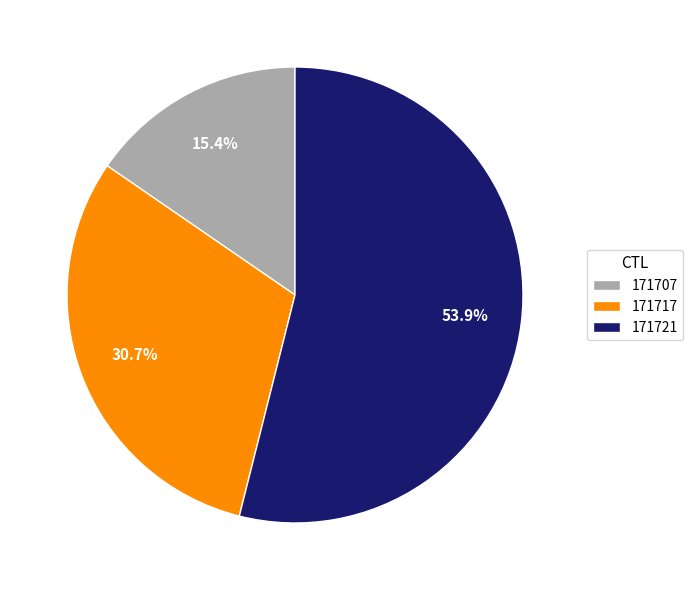

Which has a higher value, 171707 or 171717?

171717